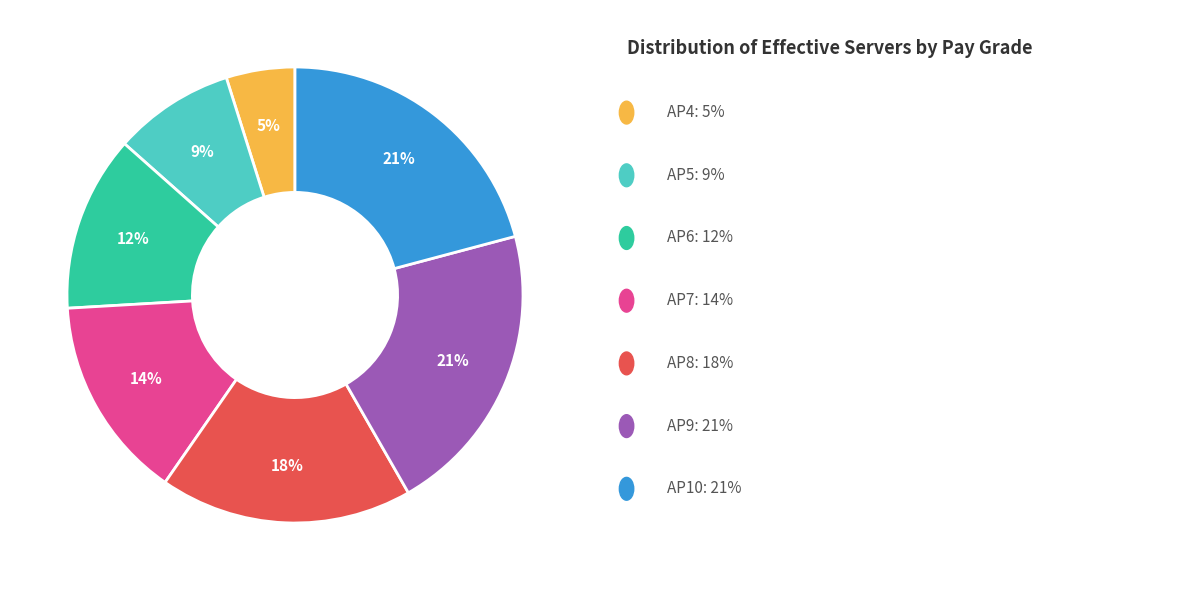

To the nearest percent, what is the average slice percentage?

14%